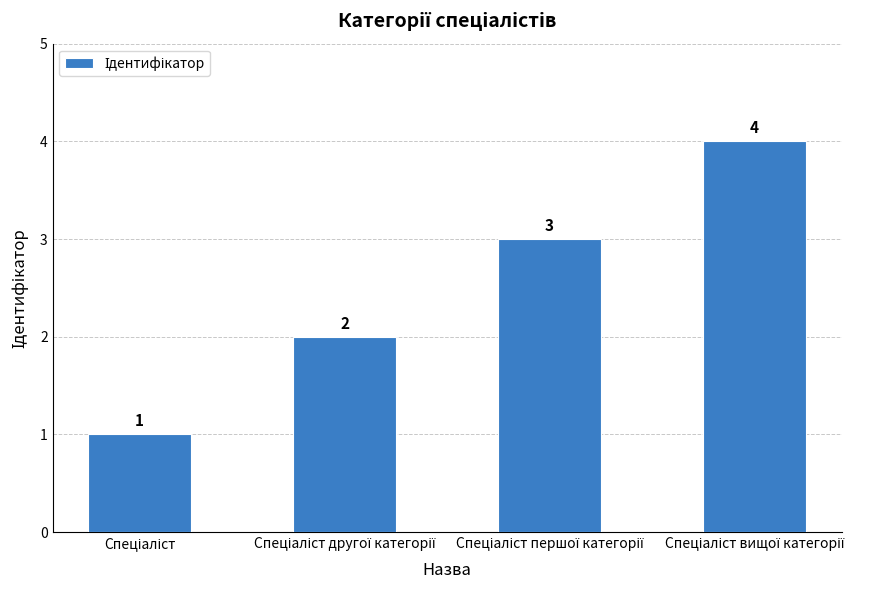

Are the bars grouped side by side (vs. stacked)?

No